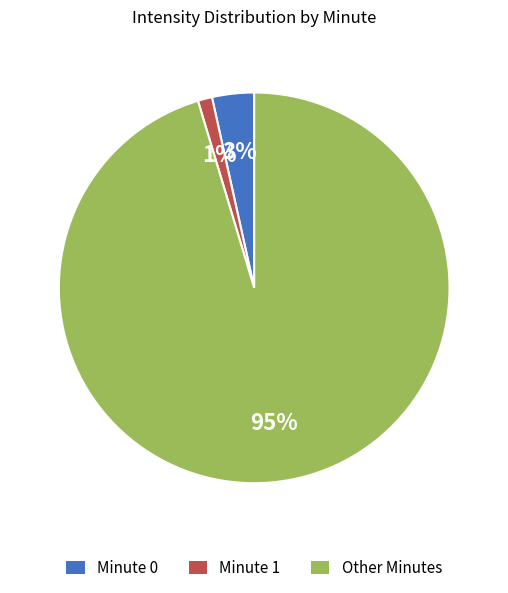

Combined, do Minute 1 and Minute 0 account for over 50%?

No